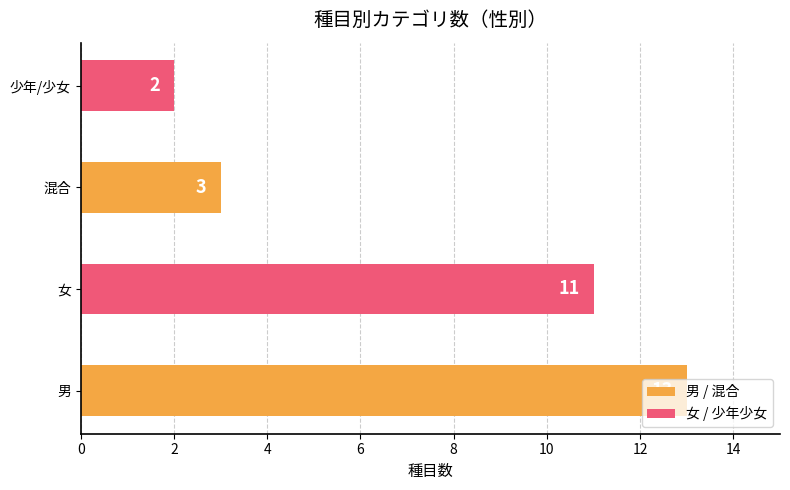

What is the change in value from 女 to 混合?

-8